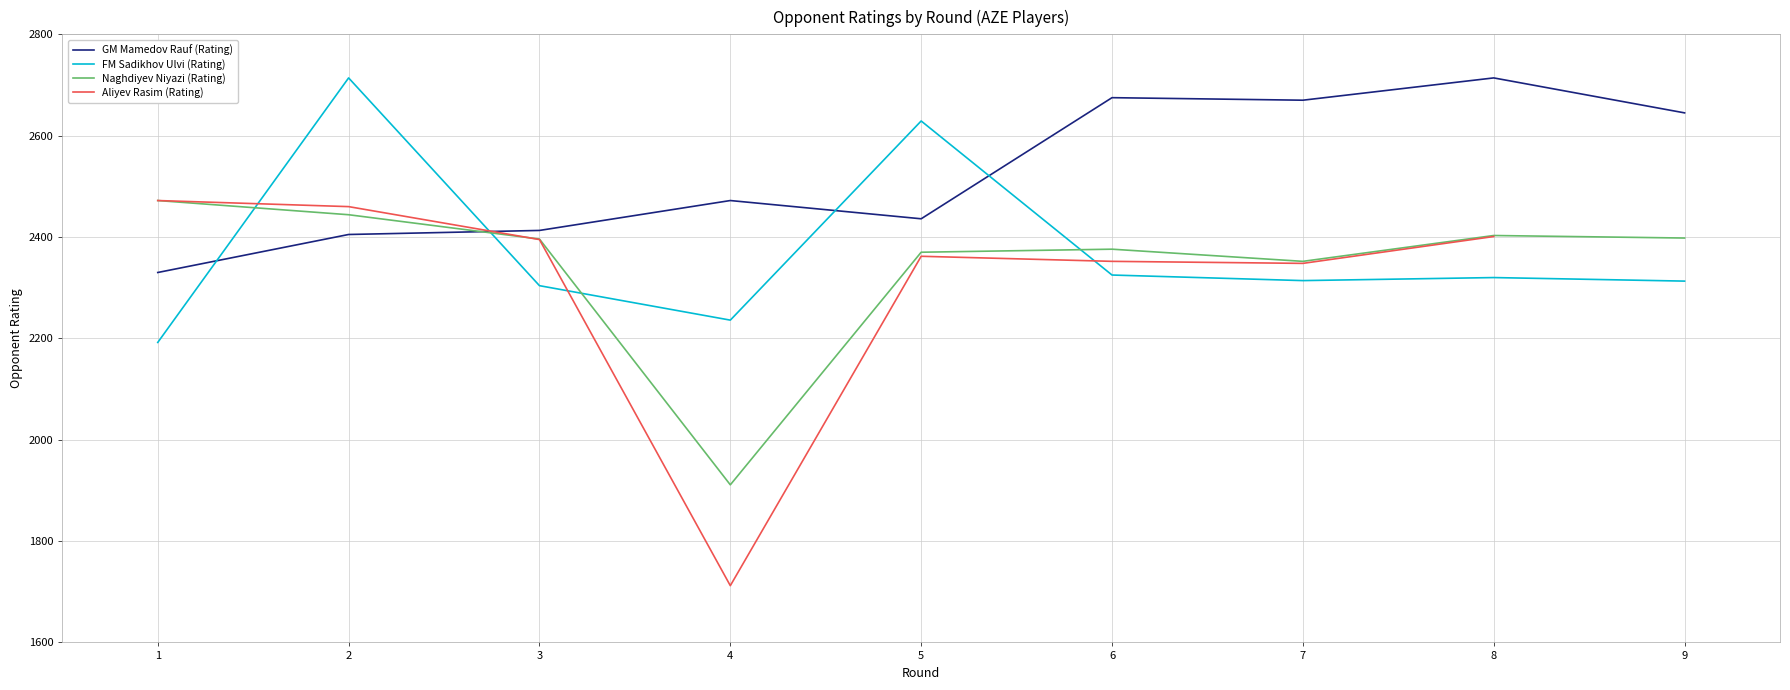

What is the value of the GM Mamedov Rauf (Rating) point at the 2nd from the left?

2405.0